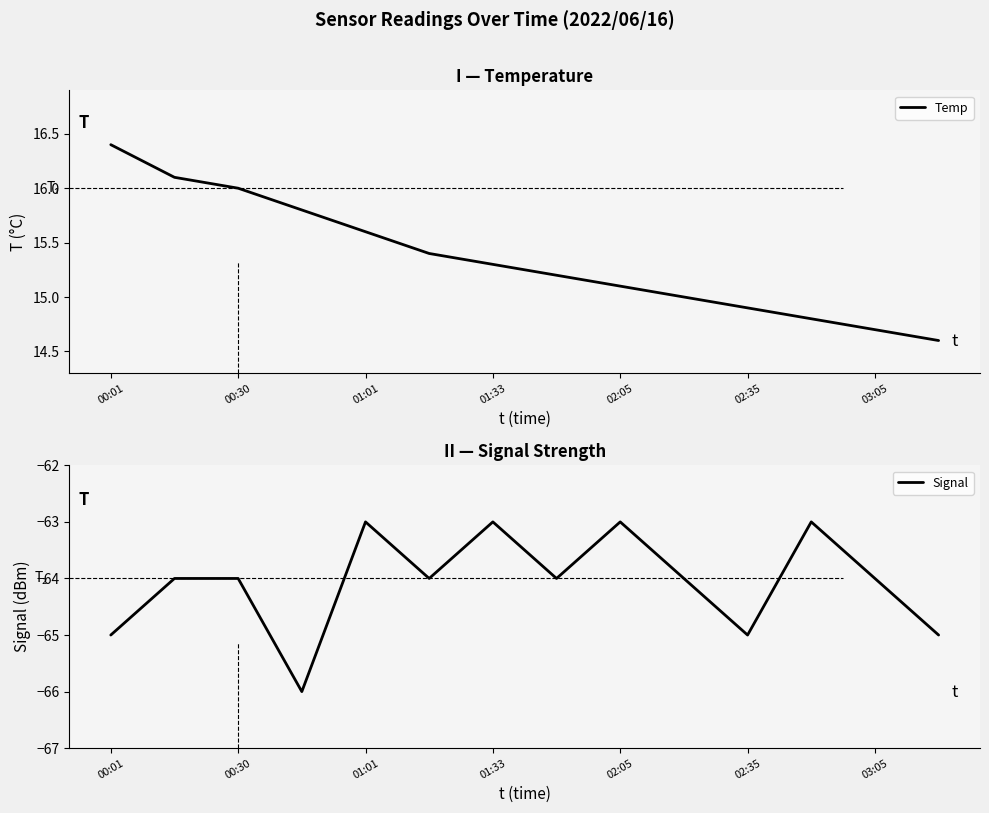

What is the total value across all series at 11?

-48.2